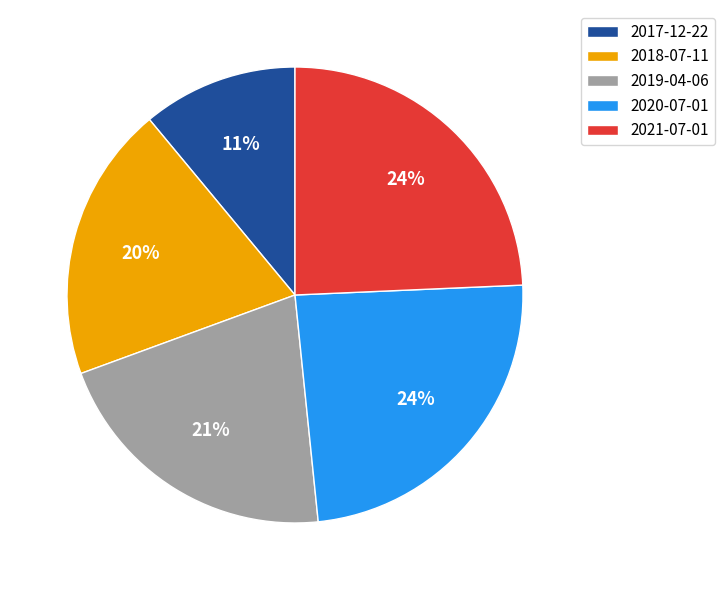

Does any single category account for the majority?

No